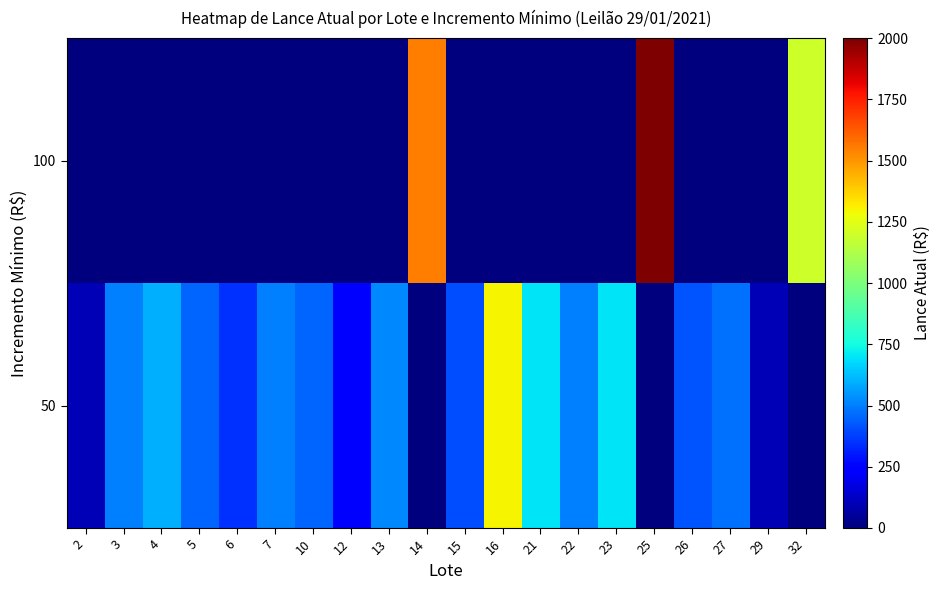

What is the total value across all series at 2?

100